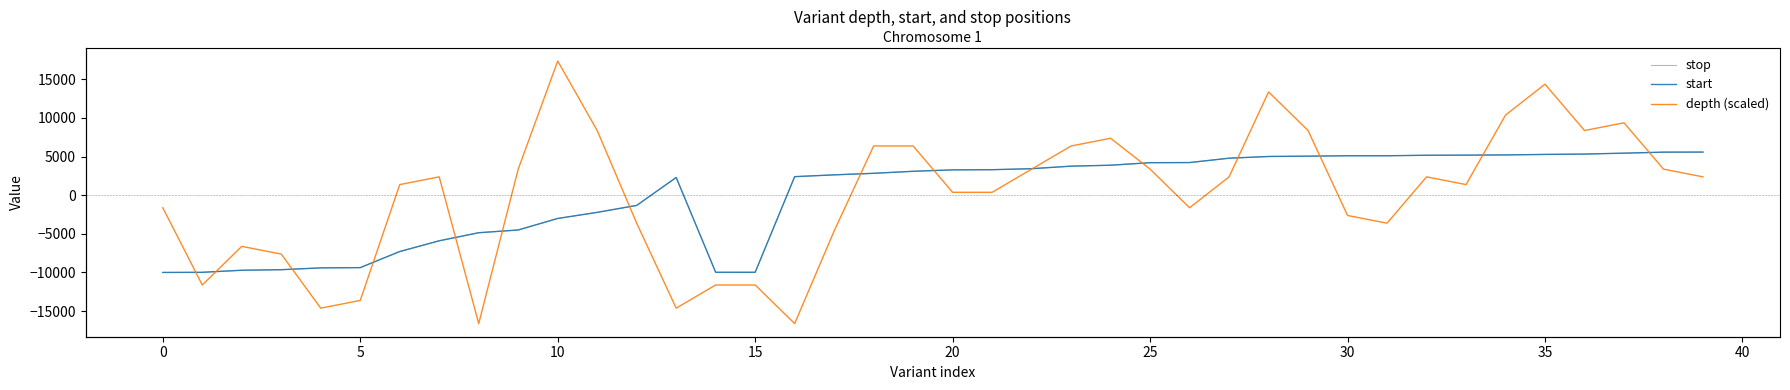

True or false: stop and start cross at least once.

True